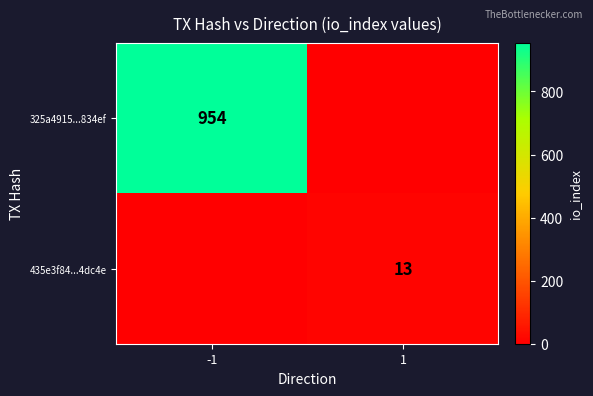

Which has a higher value, -1 or 1?

-1